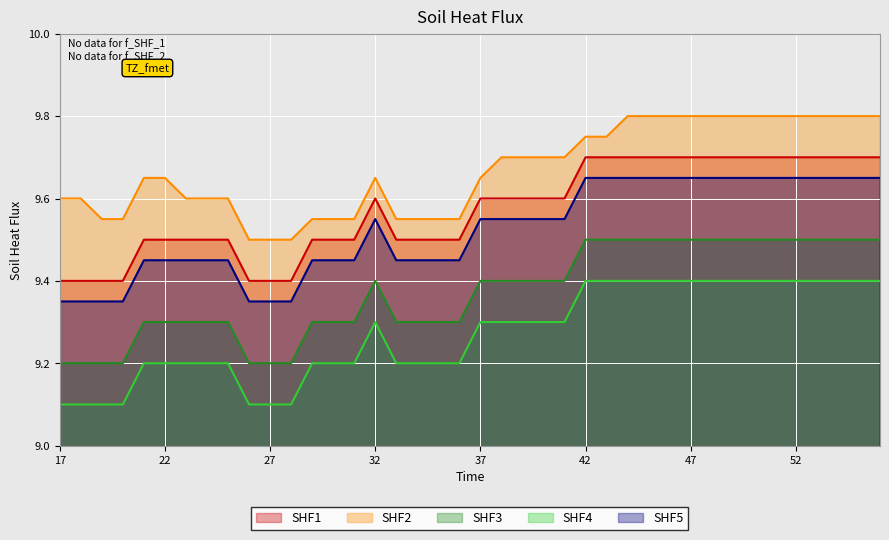

Reading left to right, list all the values displayed in this chart.

SHF1: 17=9.4	18=9.4	19=9.4	20=9.4	21=9.5	22=9.5	23=9.5	24=9.5	25=9.5	26=9.4	27=9.4	28=9.4	29=9.5	30=9.5	31=9.5	32=9.6	33=9.5	34=9.5	35=9.5	36=9.5	37=9.6	38=9.6	39=9.6	40=9.6	41=9.6	42=9.7	43=9.7	44=9.7	45=9.7	46=9.7	47=9.7	48=9.7	49=9.7	50=9.7	51=9.7	52=9.7	53=9.7	54=9.7	55=9.7	56=9.7
SHF2: 17=9.6	18=9.6	19=9.6	20=9.6	21=9.7	22=9.7	23=9.6	24=9.6	25=9.6	26=9.5	27=9.5	28=9.5	29=9.6	30=9.6	31=9.6	32=9.7	33=9.6	34=9.6	35=9.6	36=9.6	37=9.7	38=9.7	39=9.7	40=9.7	41=9.7	42=9.8	43=9.8	44=9.8	45=9.8	46=9.8	47=9.8	48=9.8	49=9.8	50=9.8	51=9.8	52=9.8	53=9.8	54=9.8	55=9.8	56=9.8
SHF3: 17=9.2	18=9.2	19=9.2	20=9.2	21=9.3	22=9.3	23=9.3	24=9.3	25=9.3	26=9.2	27=9.2	28=9.2	29=9.3	30=9.3	31=9.3	32=9.4	33=9.3	34=9.3	35=9.3	36=9.3	37=9.4	38=9.4	39=9.4	40=9.4	41=9.4	42=9.5	43=9.5	44=9.5	45=9.5	46=9.5	47=9.5	48=9.5	49=9.5	50=9.5	51=9.5	52=9.5	53=9.5	54=9.5	55=9.5	56=9.5
SHF4: 17=9.1	18=9.1	19=9.1	20=9.1	21=9.2	22=9.2	23=9.2	24=9.2	25=9.2	26=9.1	27=9.1	28=9.1	29=9.2	30=9.2	31=9.2	32=9.3	33=9.2	34=9.2	35=9.2	36=9.2	37=9.3	38=9.3	39=9.3	40=9.3	41=9.3	42=9.4	43=9.4	44=9.4	45=9.4	46=9.4	47=9.4	48=9.4	49=9.4	50=9.4	51=9.4	52=9.4	53=9.4	54=9.4	55=9.4	56=9.4
SHF5: 17=9.3	18=9.3	19=9.3	20=9.3	21=9.4	22=9.4	23=9.4	24=9.4	25=9.4	26=9.3	27=9.3	28=9.3	29=9.4	30=9.4	31=9.4	32=9.6	33=9.4	34=9.4	35=9.4	36=9.4	37=9.6	38=9.6	39=9.6	40=9.6	41=9.6	42=9.7	43=9.7	44=9.7	45=9.7	46=9.7	47=9.7	48=9.7	49=9.7	50=9.7	51=9.7	52=9.7	53=9.7	54=9.7	55=9.7	56=9.7